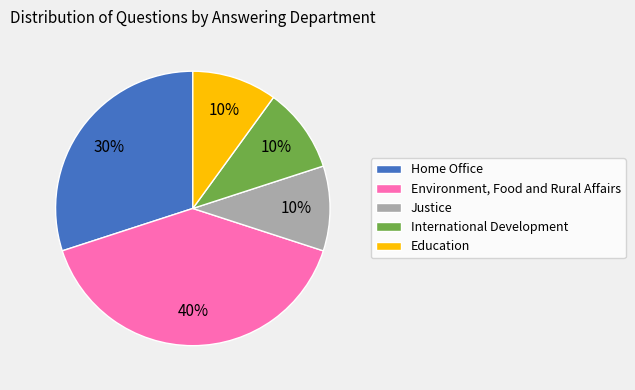

The Education slice represents 1% of the pie. True or false?

False